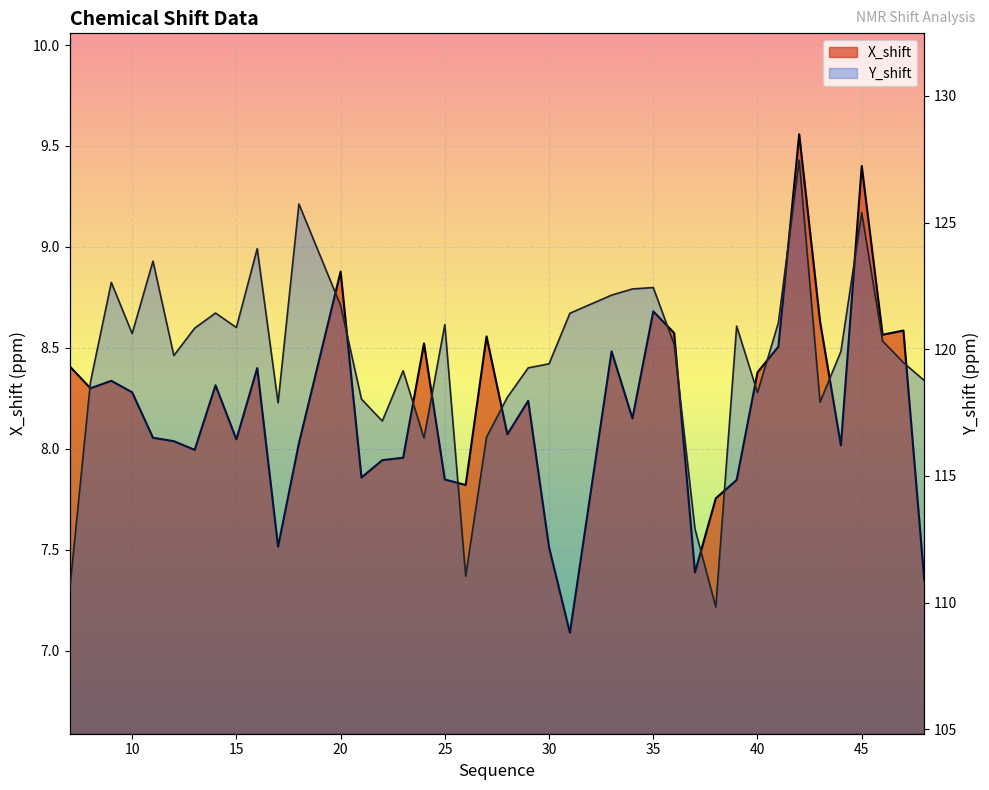

What is the difference between the X_shift values at 33 and 13?

0.5